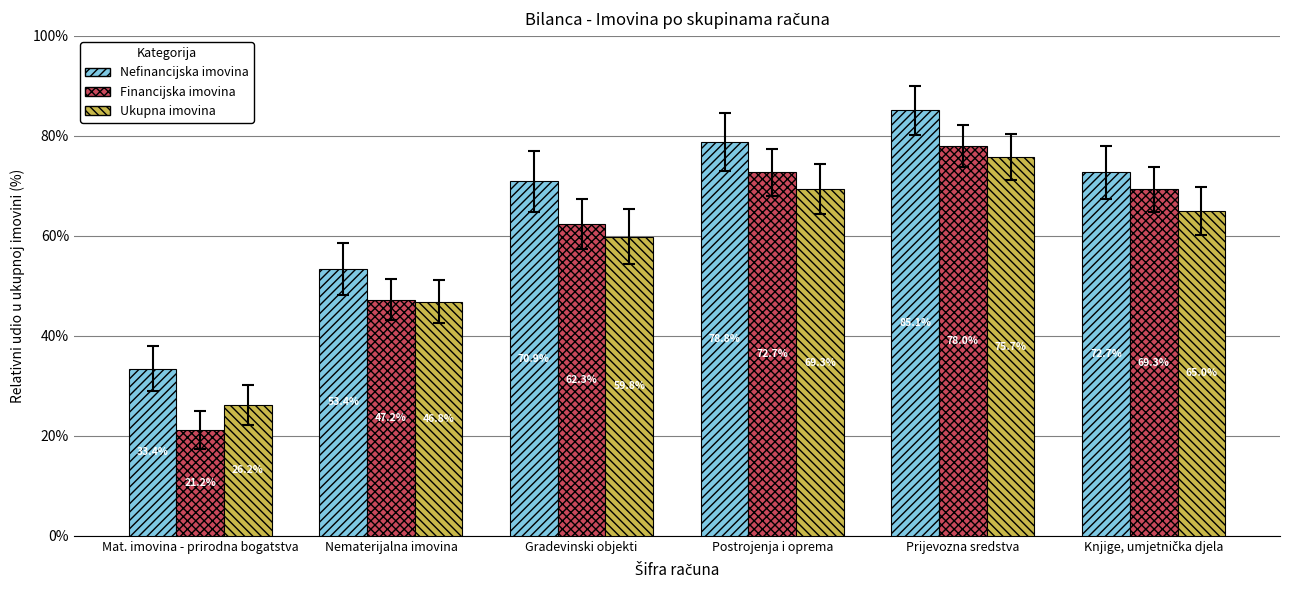

The Nefinancijska imovina series shows 111.0 at Prijevozna sredstva. True or false?

False